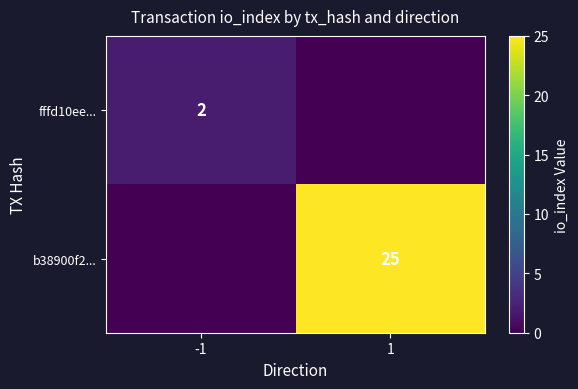

Is it true that b38900f2... equals 25 at 1?

True